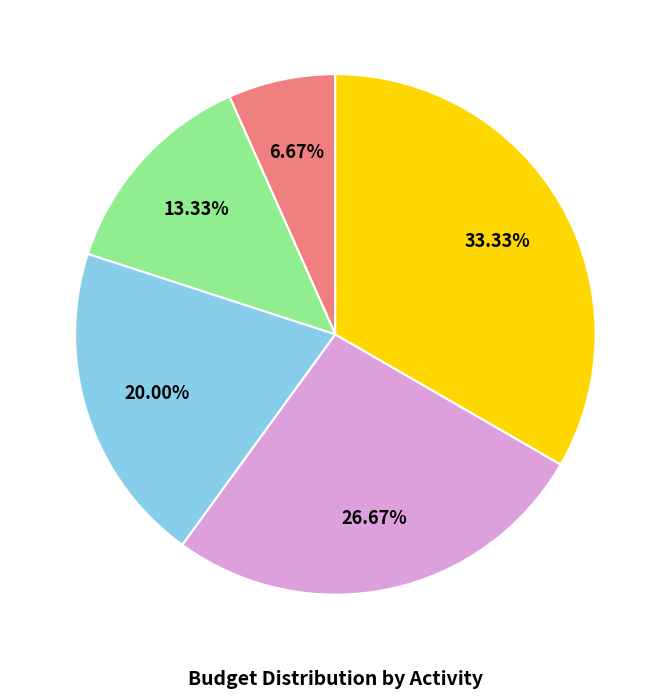

Is there any slice that represents more than half of the pie?

No